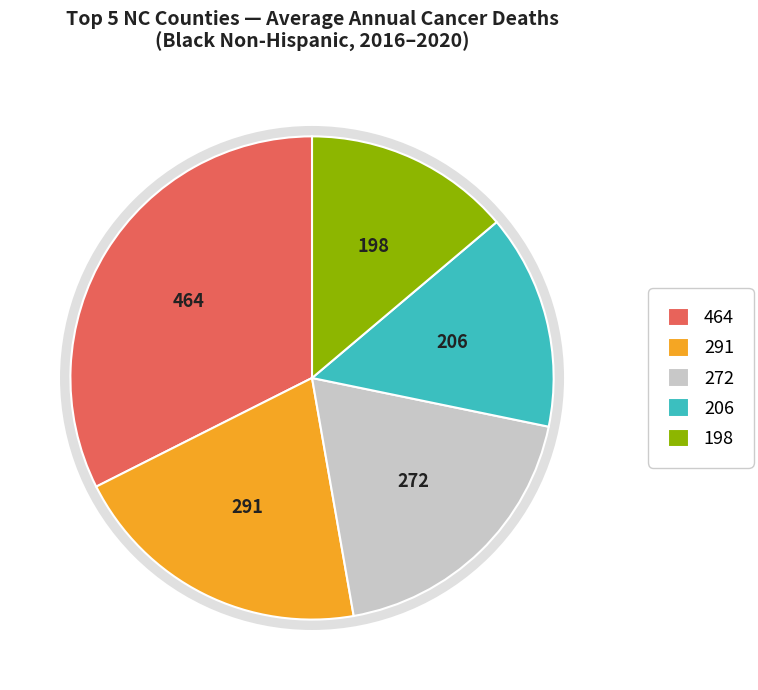

Is there any slice that represents more than half of the pie?

No